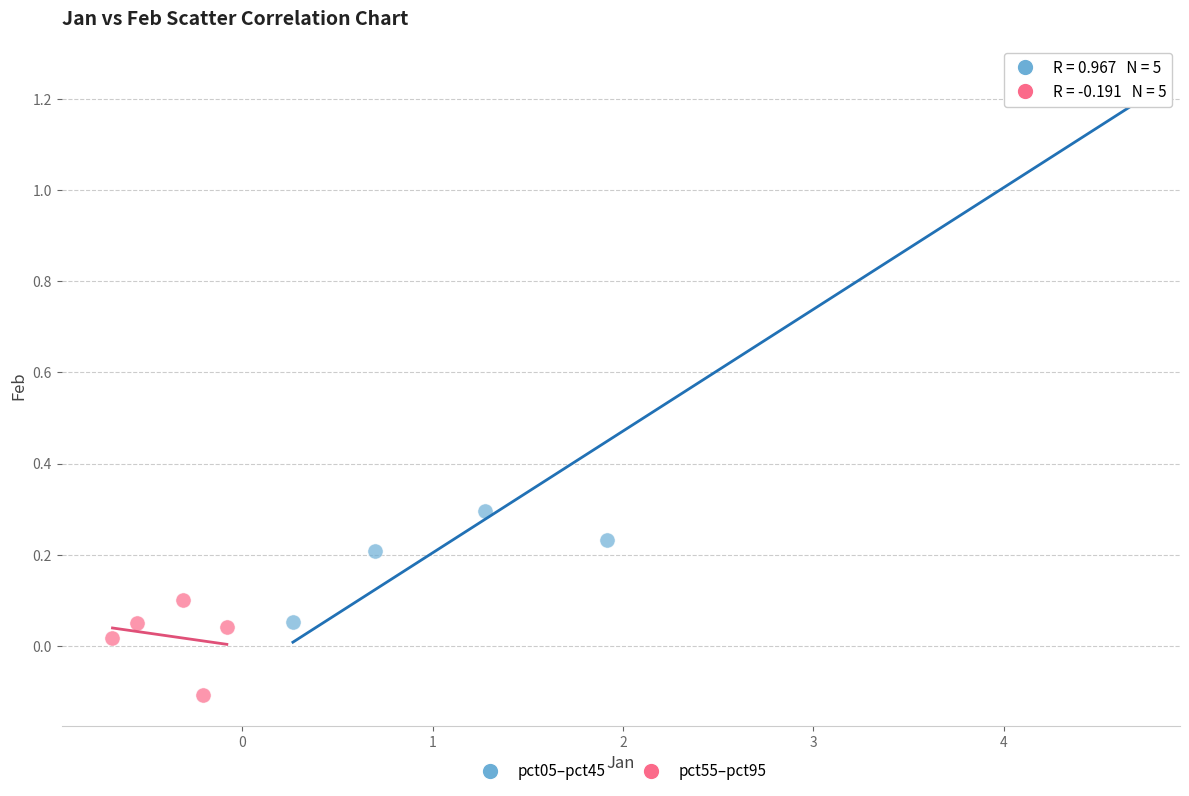

Which series contains the highest Y value?

pct05–pct45